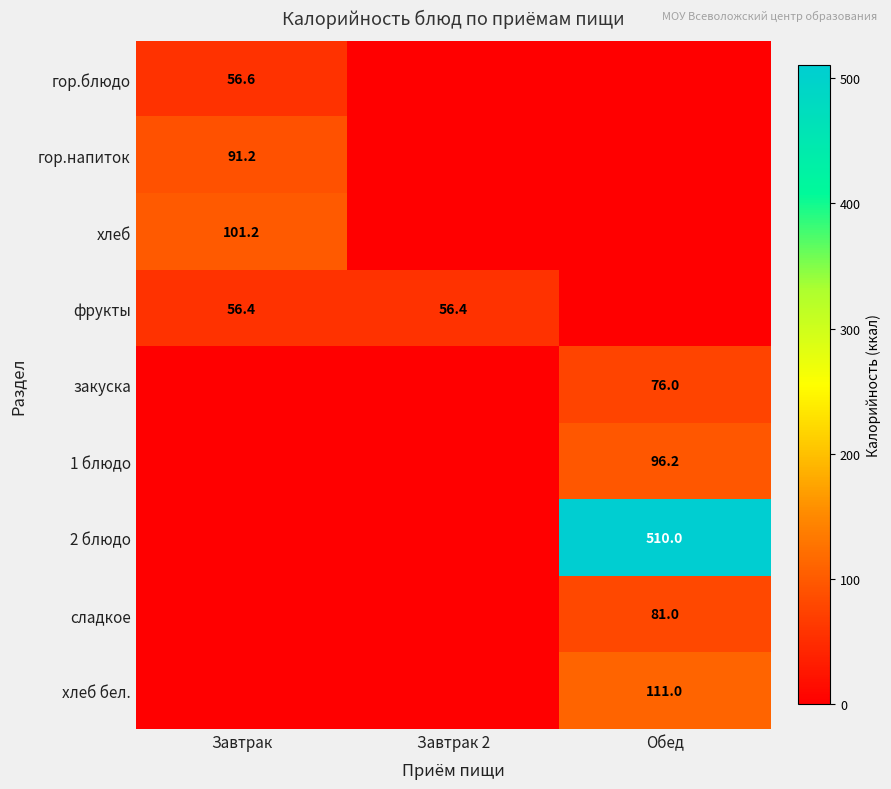

Is it true that хлеб бел. equals 111.0 at Обед?

True